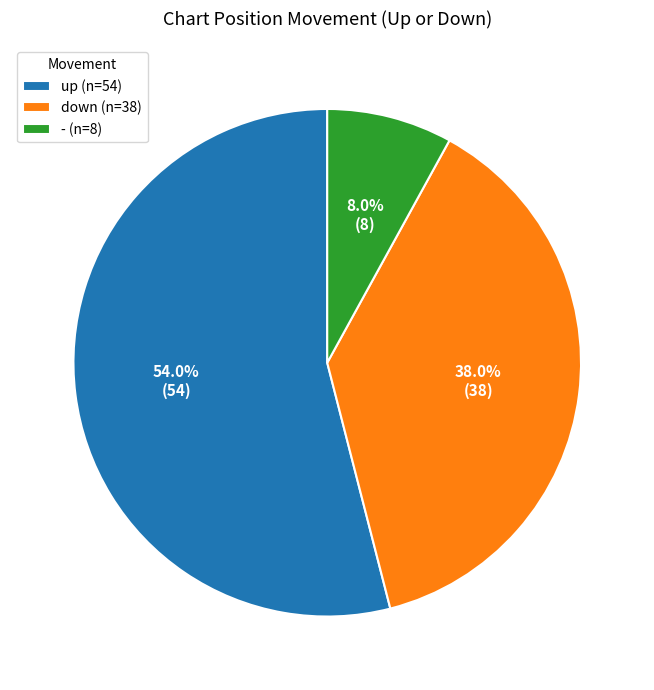

What is the smallest slice in the pie chart?

-